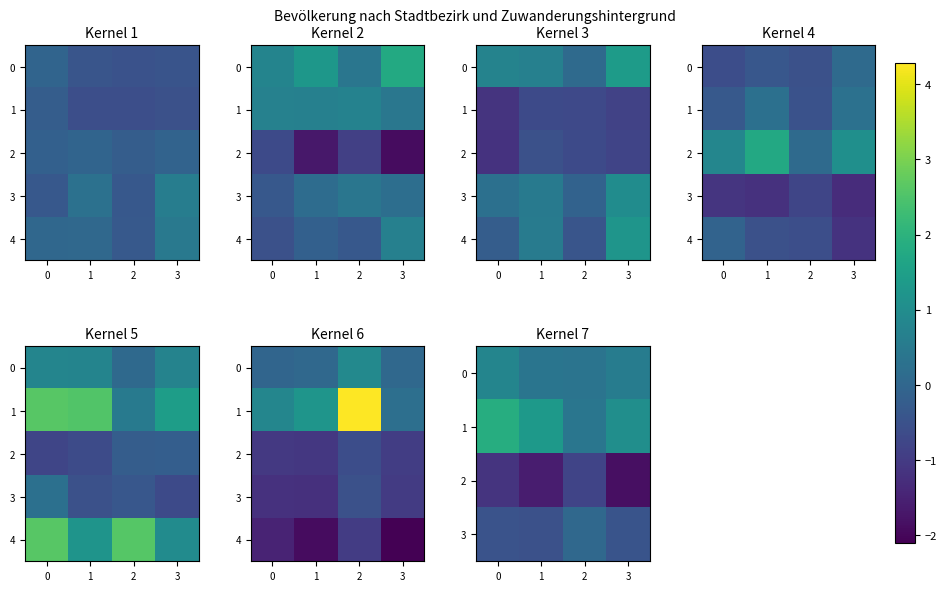

How many categories are shown in the chart?

4